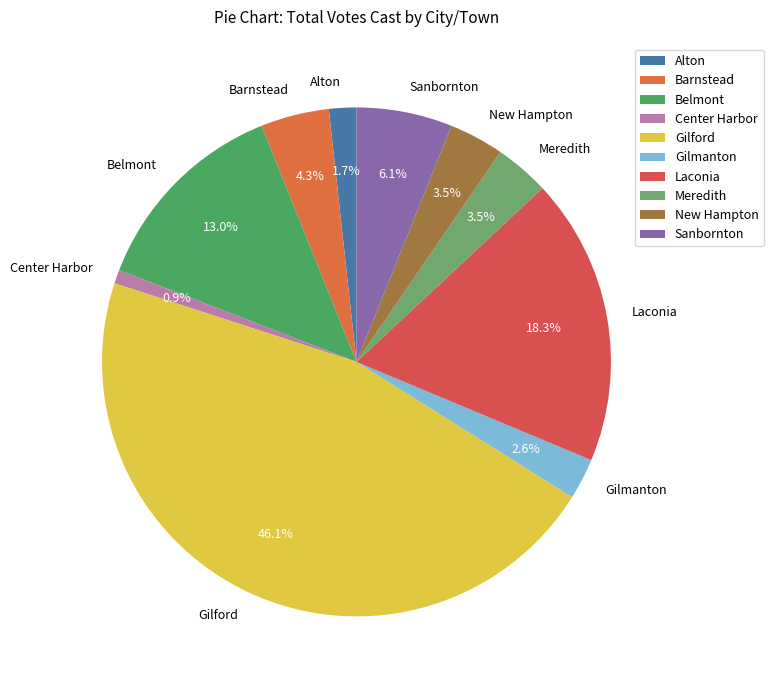

To the nearest percent, what portion does Gilford represent?

46%